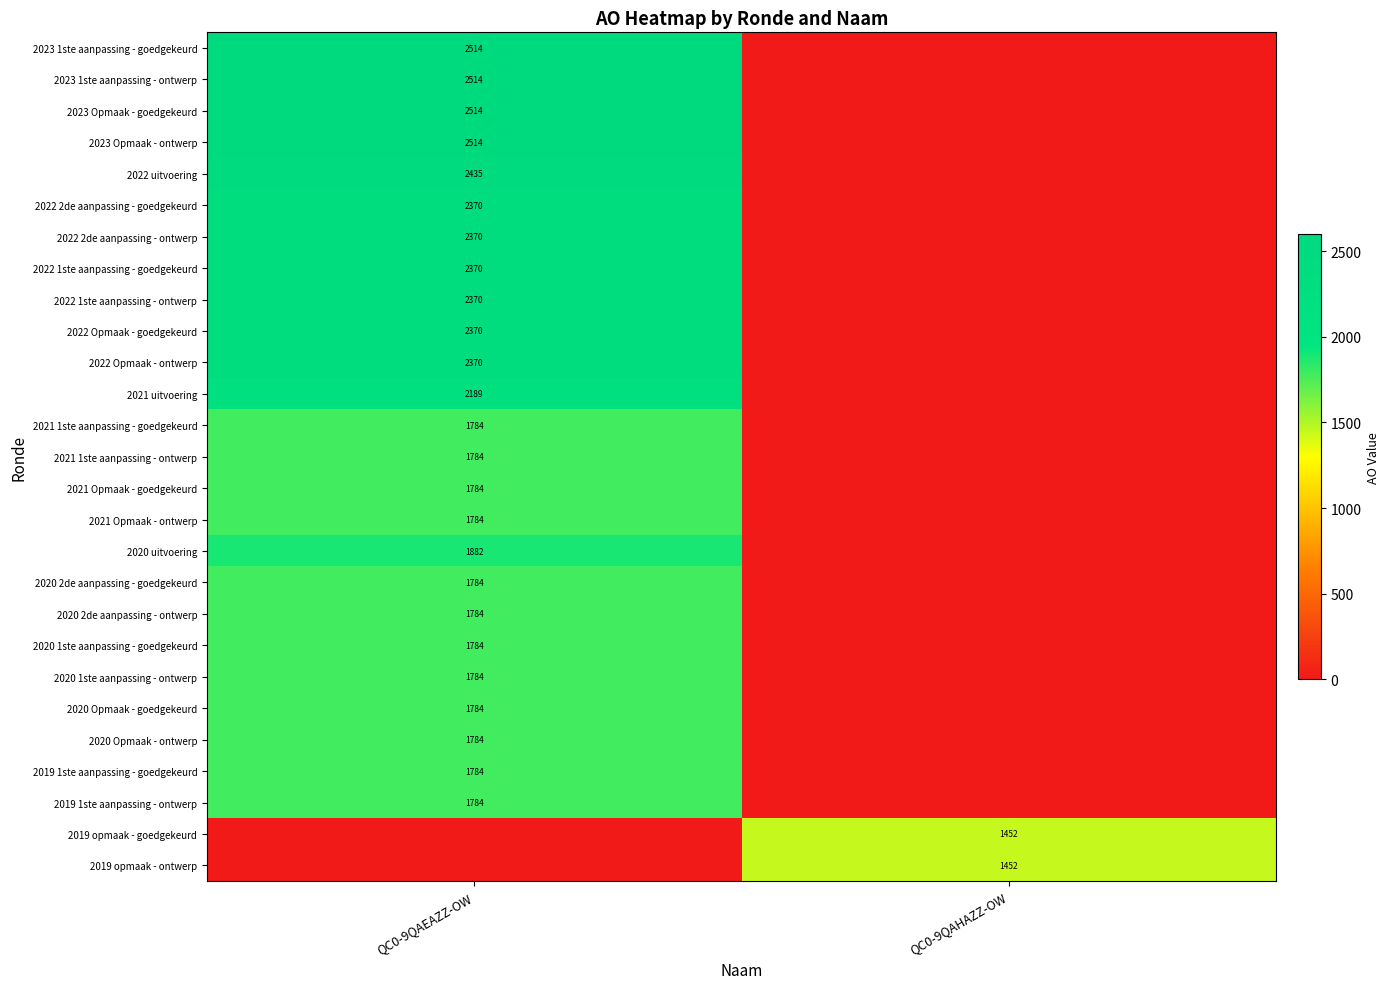

Which has a higher value, QC0-9QAHAZZ-OW or QC0-9QAEAZZ-OW?

QC0-9QAEAZZ-OW